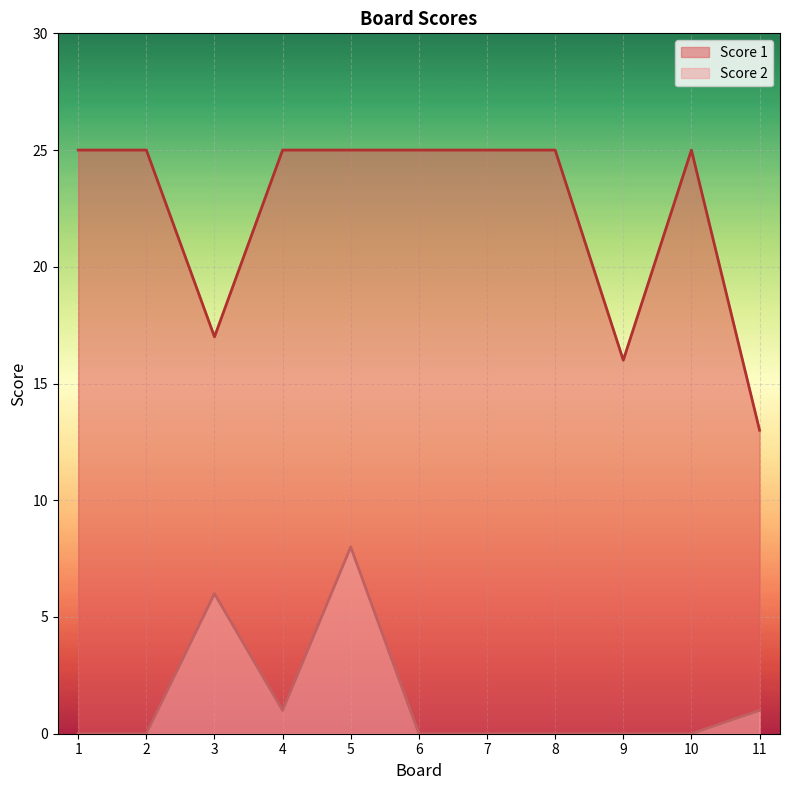

True or false: Score 2 has a value of 5 at 2.

False